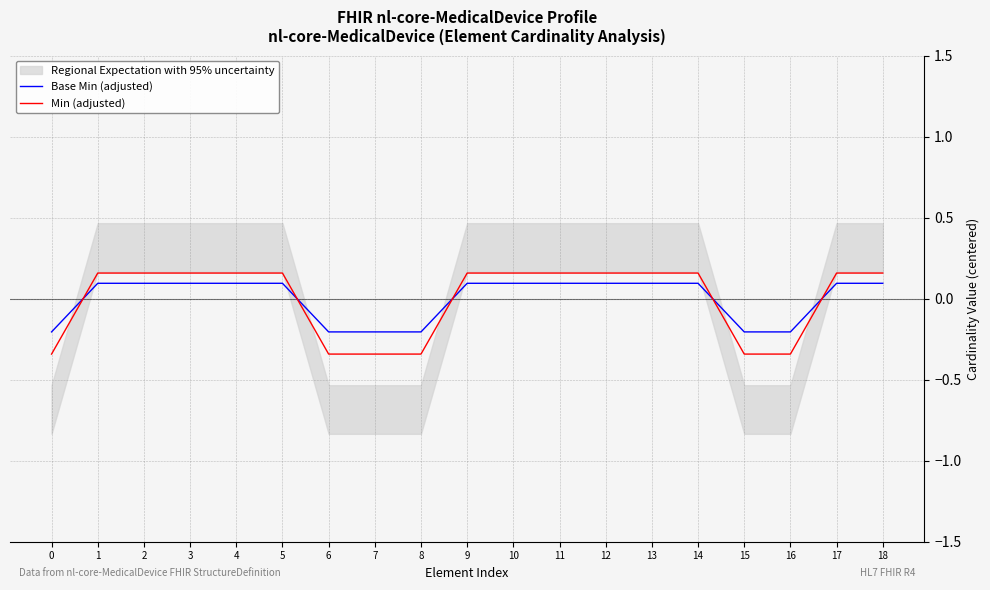

True or false: Min (adjusted) and Base Min (adjusted) intersect in this chart.

True